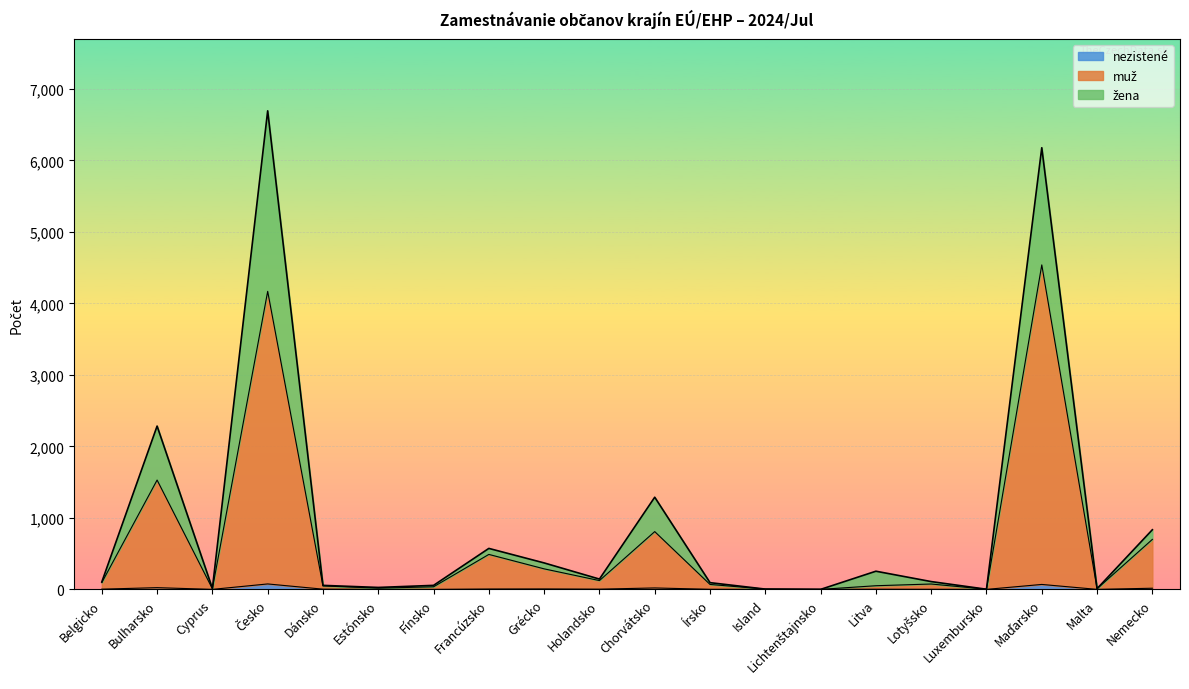

What is the difference between the zena values at Dánsko and Island?

52